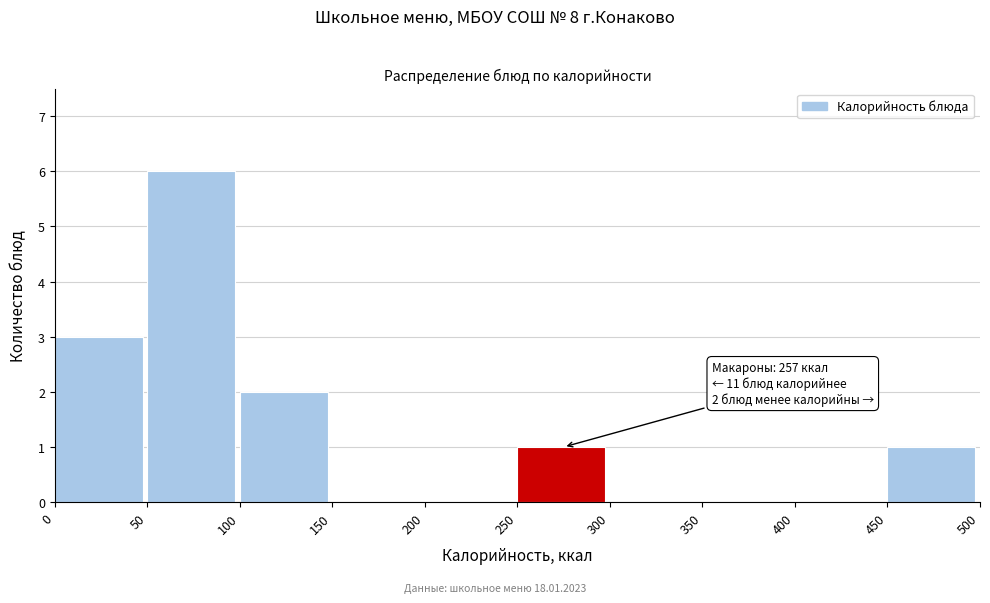

Over which range of the x-axis is the bar tallest?

50 to 100